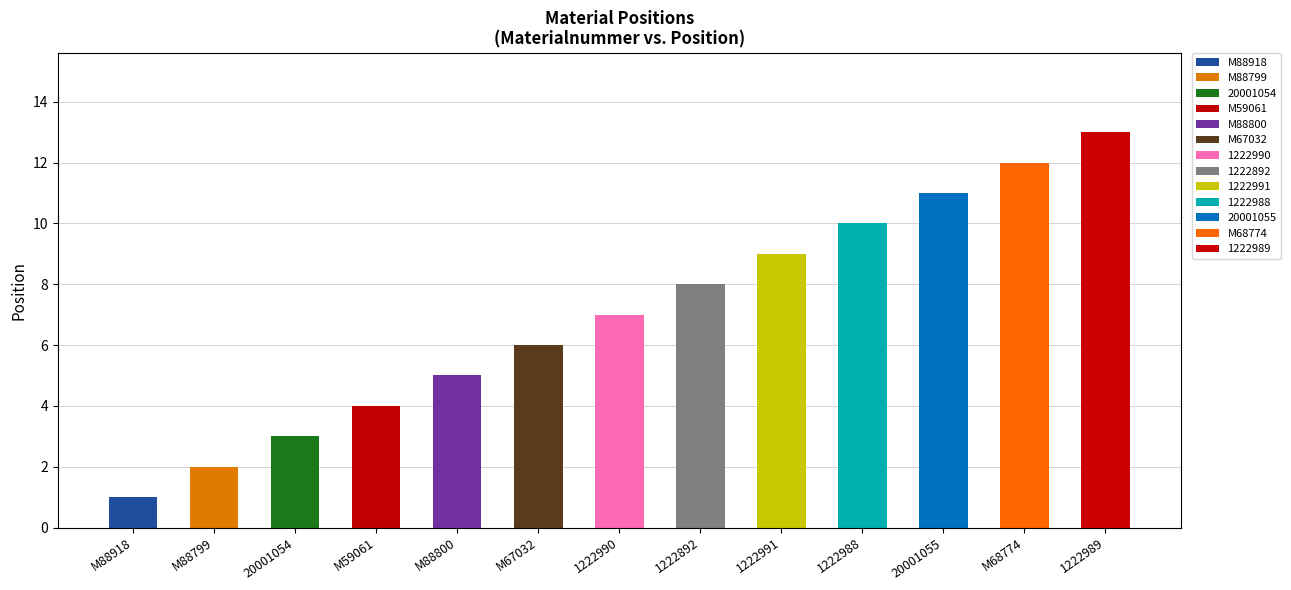

What is the difference between the maximum and second lowest values?

11